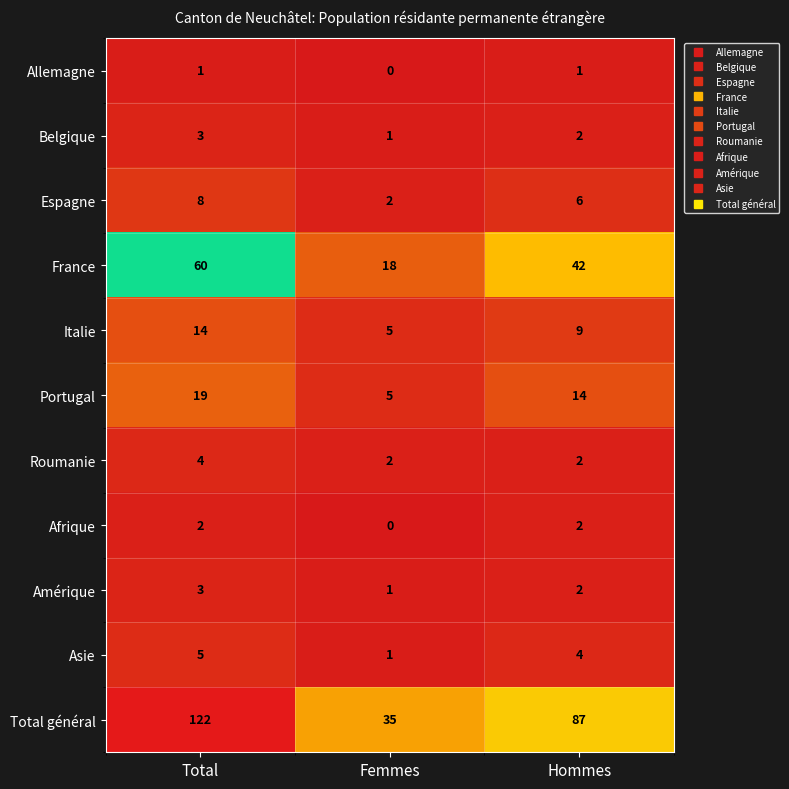

Which series has the largest range (max minus min)?

Total général